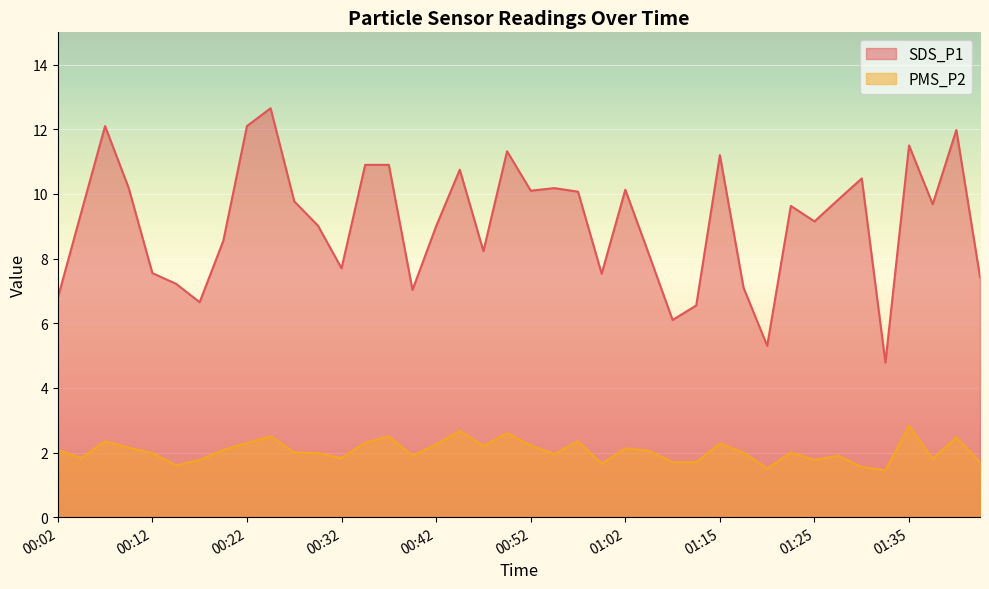

What is the minimum value shown in the chart?

1.4